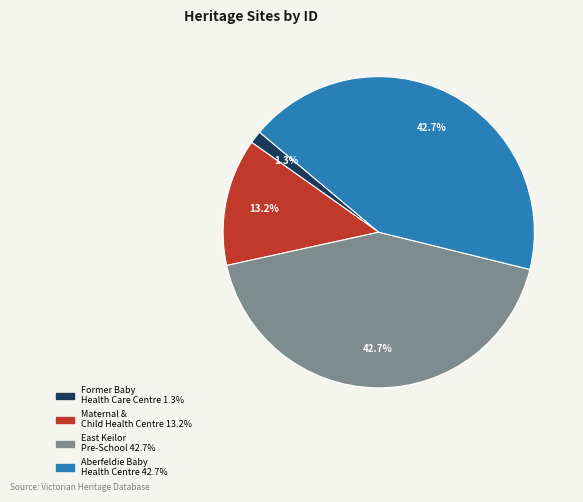

Does any single category account for the majority?

No